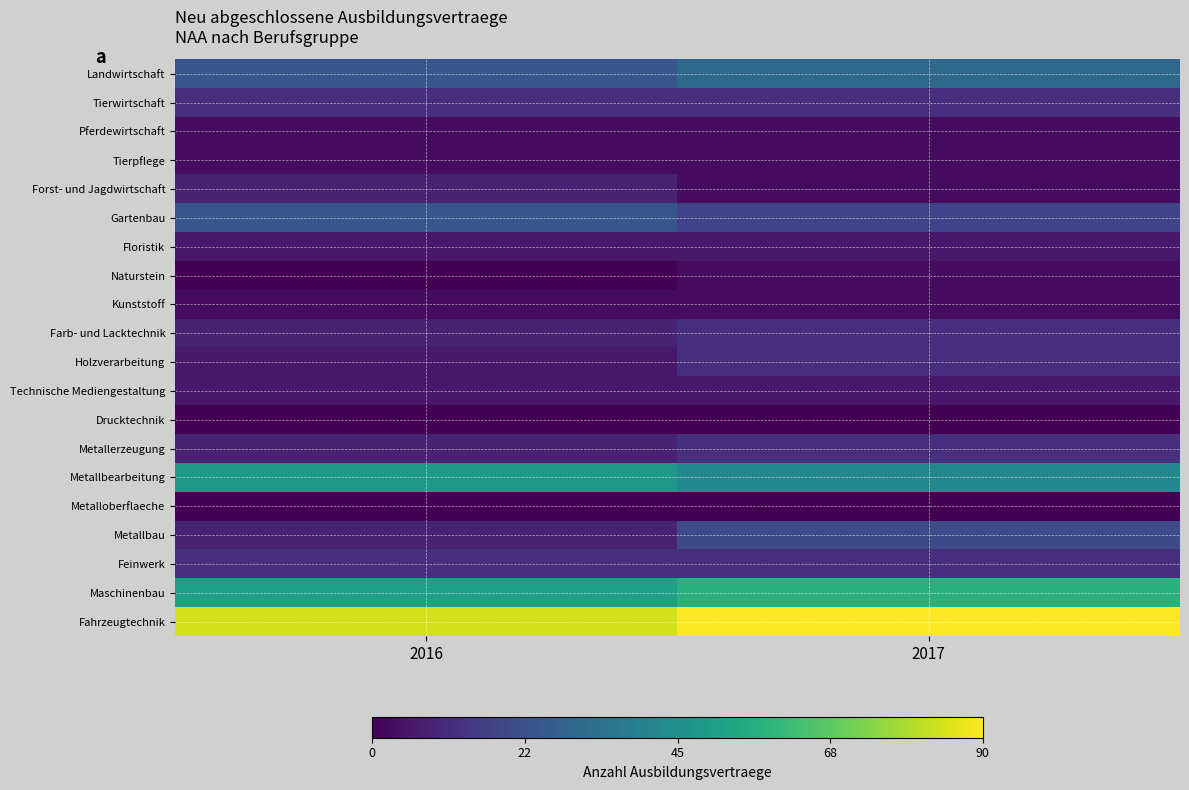

At how many categories does at least one series exceed 74?

2